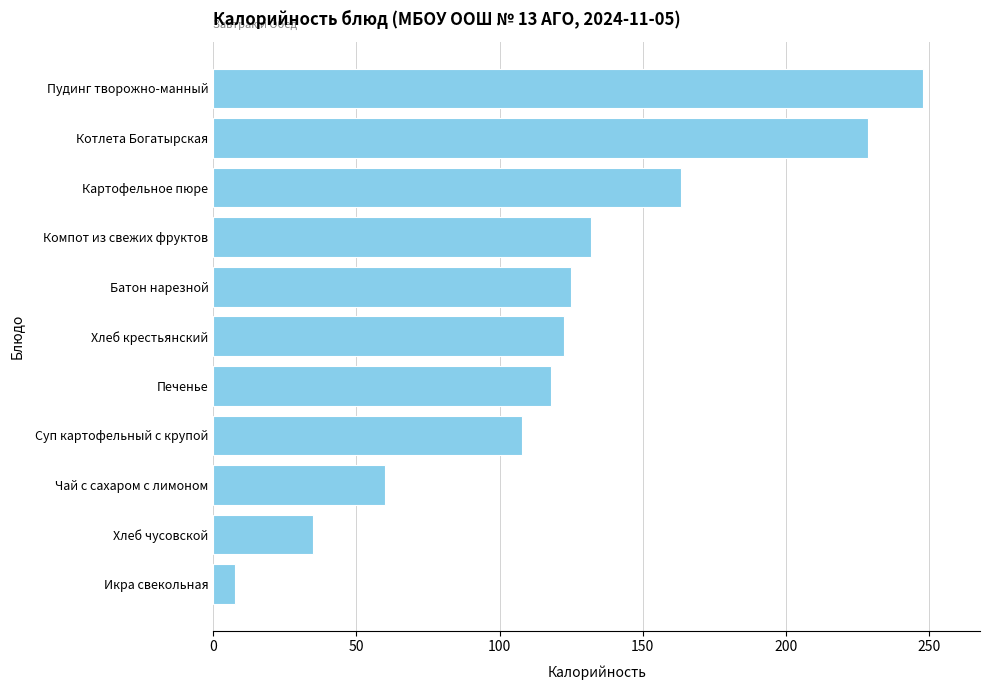

Which has a higher value, Печенье or Суп картофельный с крупой?

Печенье